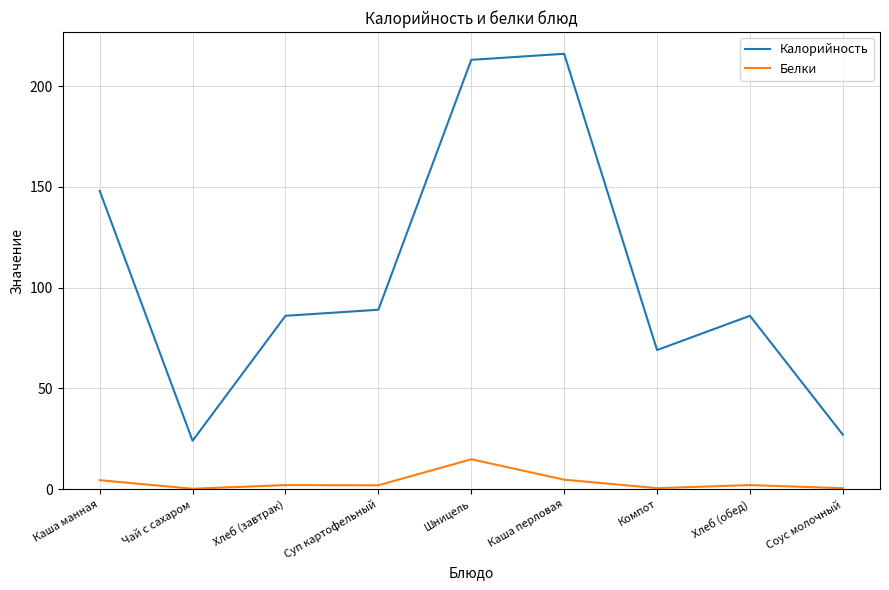

What is the difference between the maximum and minimum values in the Белки series?

14.6